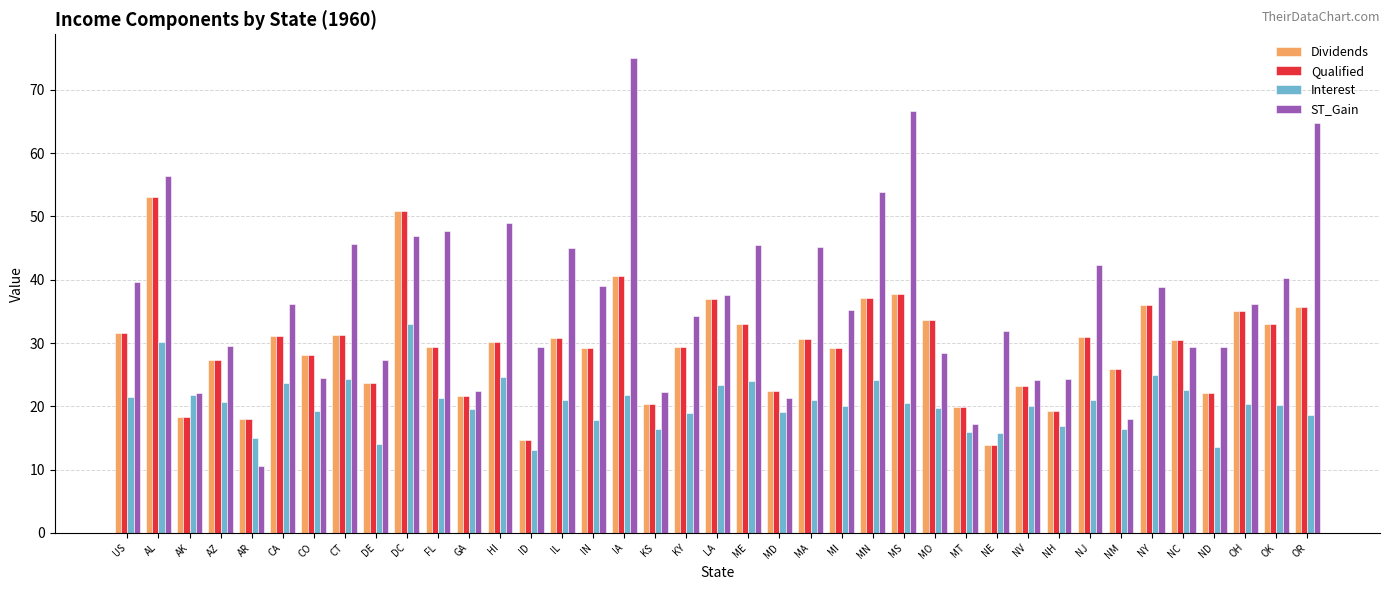

How many categories are shown in the chart?

39